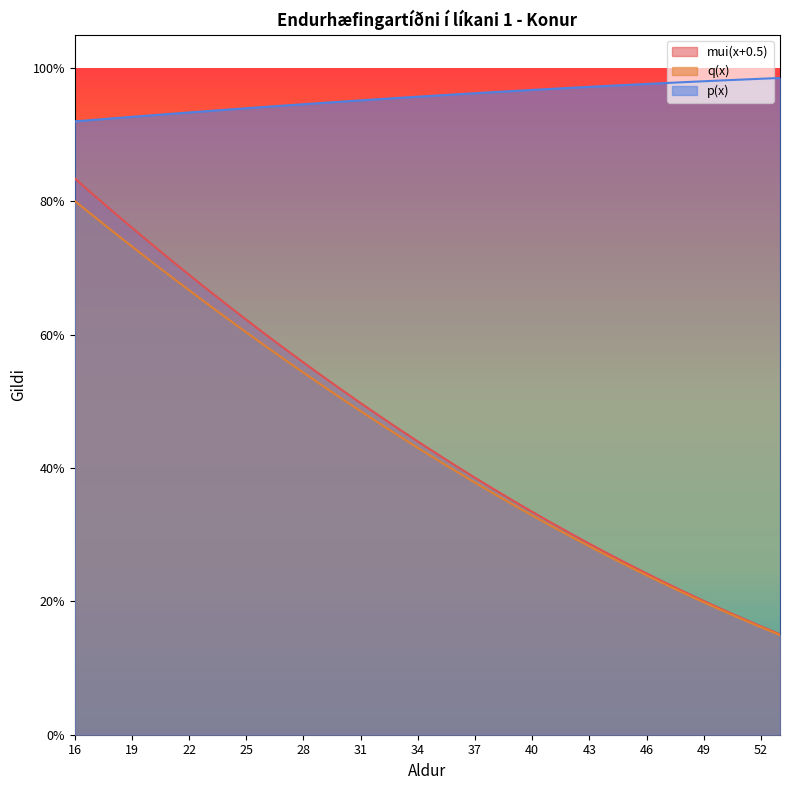

True or false: q(x) has more than 2 interior local peaks.

False